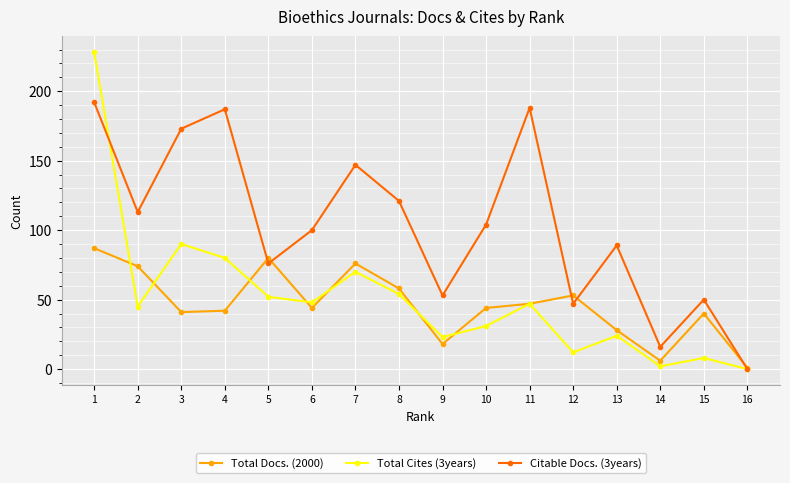

True or false: Total Docs. (2000) has more than 1 points higher than both neighbors.

True